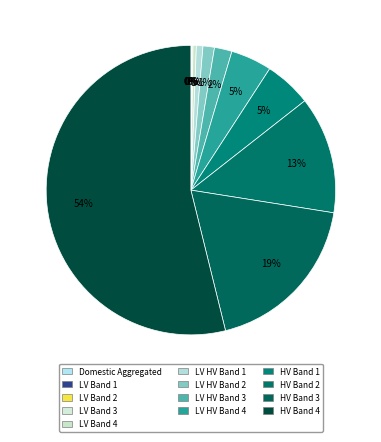

What percentage is the LV HV Band 1 slice, to the nearest percent?

1%